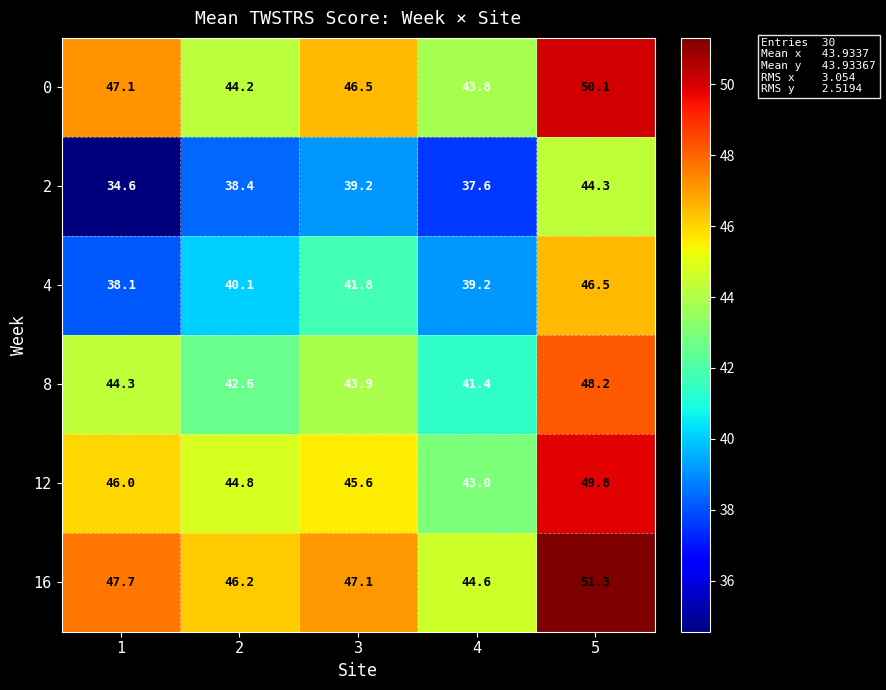

Reading left to right, transcribe all the data shown in this chart.

0: 47.1	44.2	46.5	43.8	50.1
2: 34.6	38.4	39.2	37.6	44.3
4: 38.1	40.1	41.8	39.2	46.5
8: 44.3	42.6	43.9	41.4	48.2
12: 46.0	44.8	45.6	43.0	49.8
16: 47.7	46.2	47.1	44.6	51.3